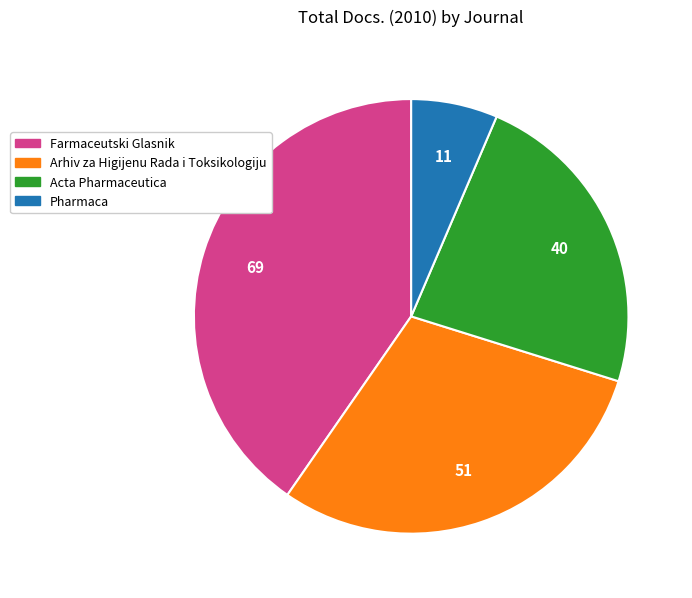

Which has a higher value, Pharmaca or Acta Pharmaceutica?

Acta Pharmaceutica